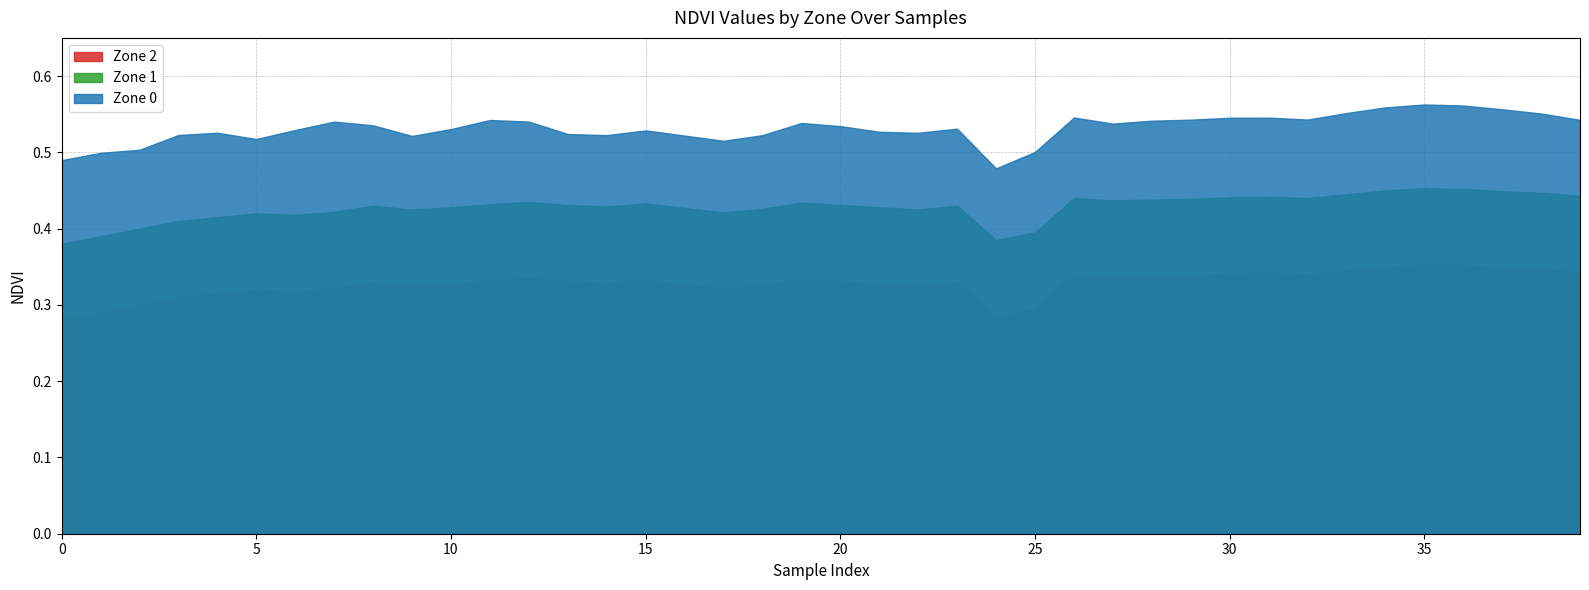

What is the difference between the highest and lowest values at 1?

0.2